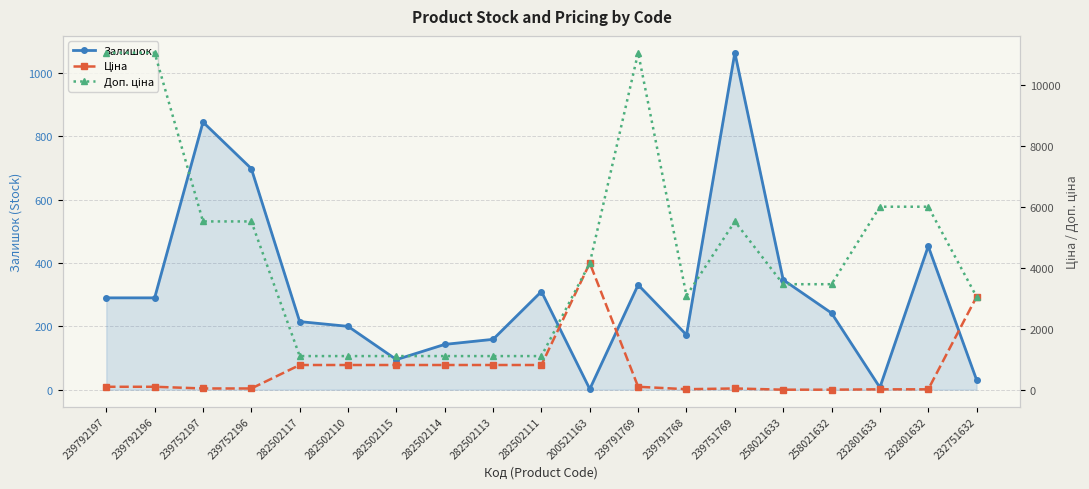

In Залишок, how many points are lower than both neighbors (excluding endpoints)?

4